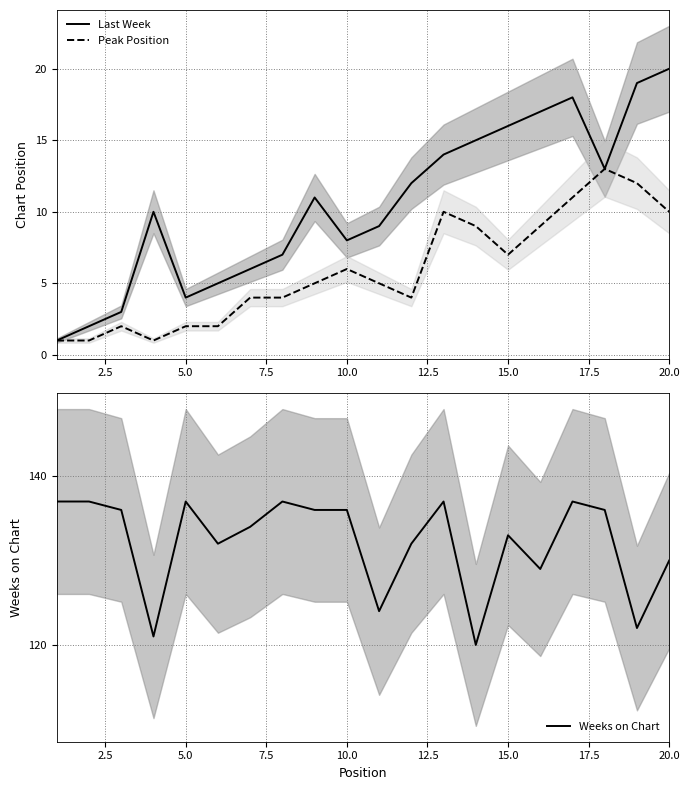

What is the average value of the Peak Position series?

6